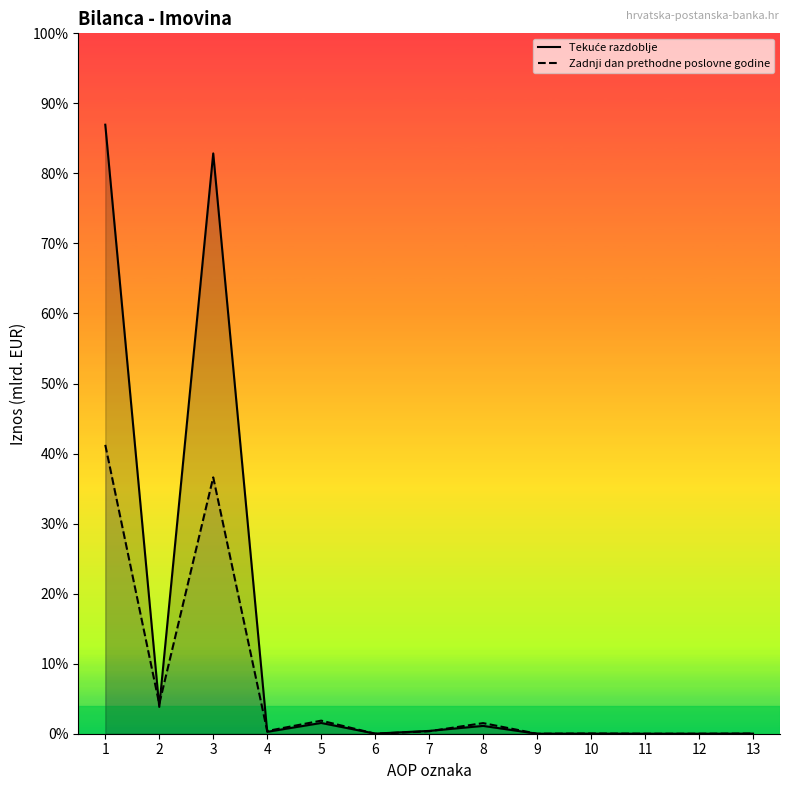

Does the chart display data point markers on the line(s)?

No